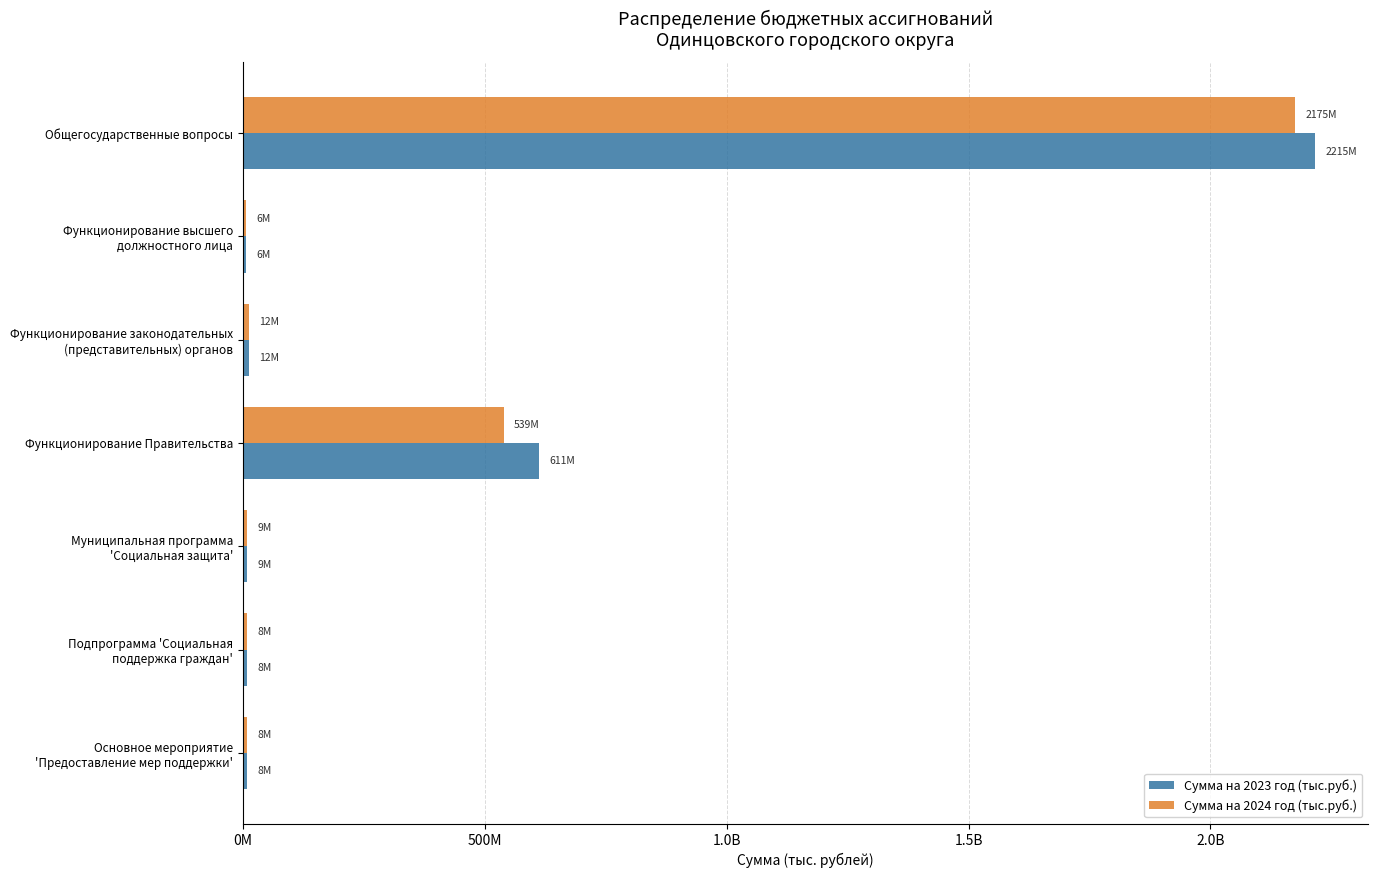

What is the difference between the second highest and minimum values in the Сумма на 2024 год (тыс.руб.) series?

532530055.1